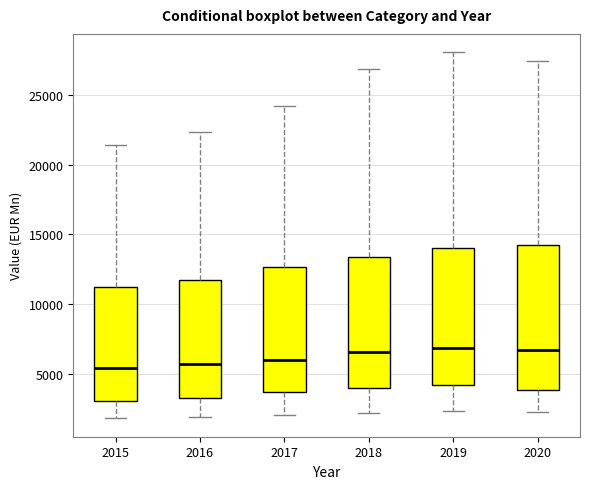

Reading left to right, transcribe this box plot: for each box, give where its median line is, the range the box spans, and where its two whiskers end, as read against the y-axis. The values are not printed on the chart, so give them approximately, as read against the axis.

2015: median 5500, box 3000 to 11000, whiskers 2000 to 21500
2016: median 5500, box 3500 to 11500, whiskers 2000 to 22500
2017: median 6000, box 3500 to 12500, whiskers 2000 to 24000
2018: median 6500, box 4000 to 13500, whiskers 2000 to 27000
2019: median 7000, box 4000 to 14000, whiskers 2500 to 28000
2020: median 6500, box 4000 to 14500, whiskers 2500 to 27500